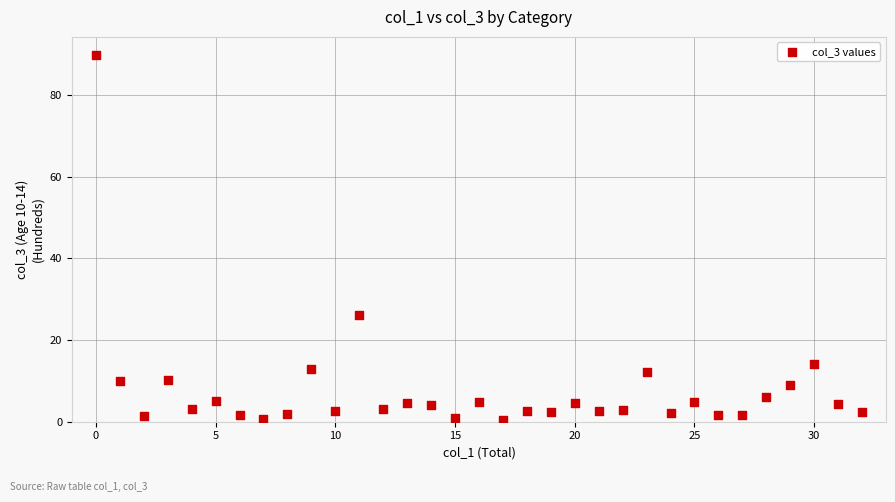

What Y value in the scatter plot is closest to 45?

26.0